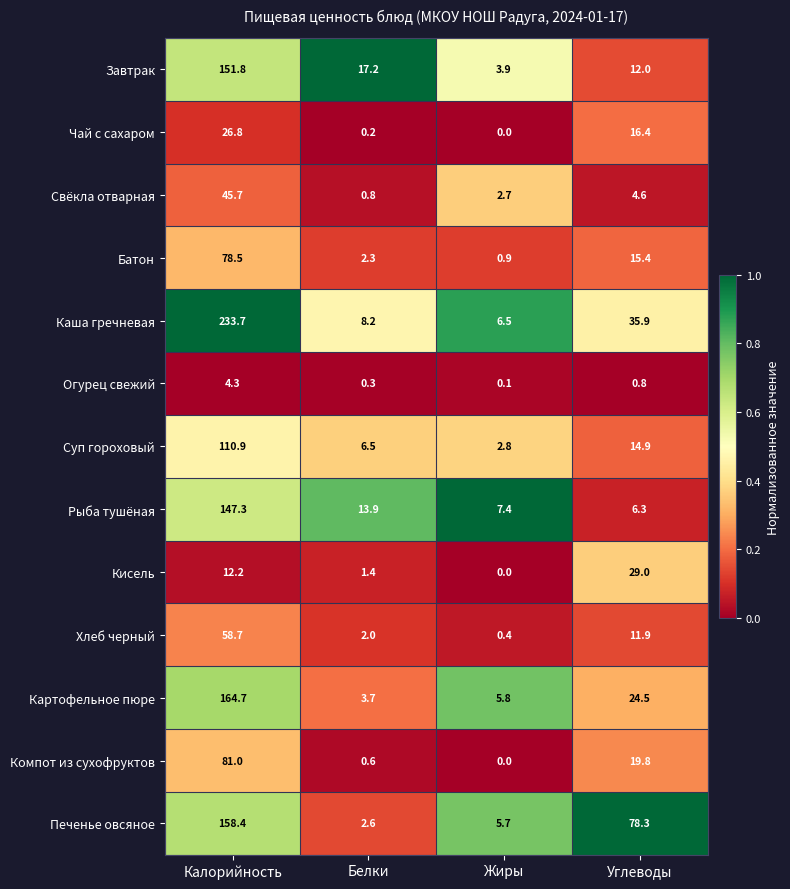

What is the sum of all Картофельное пюре values?

198.7